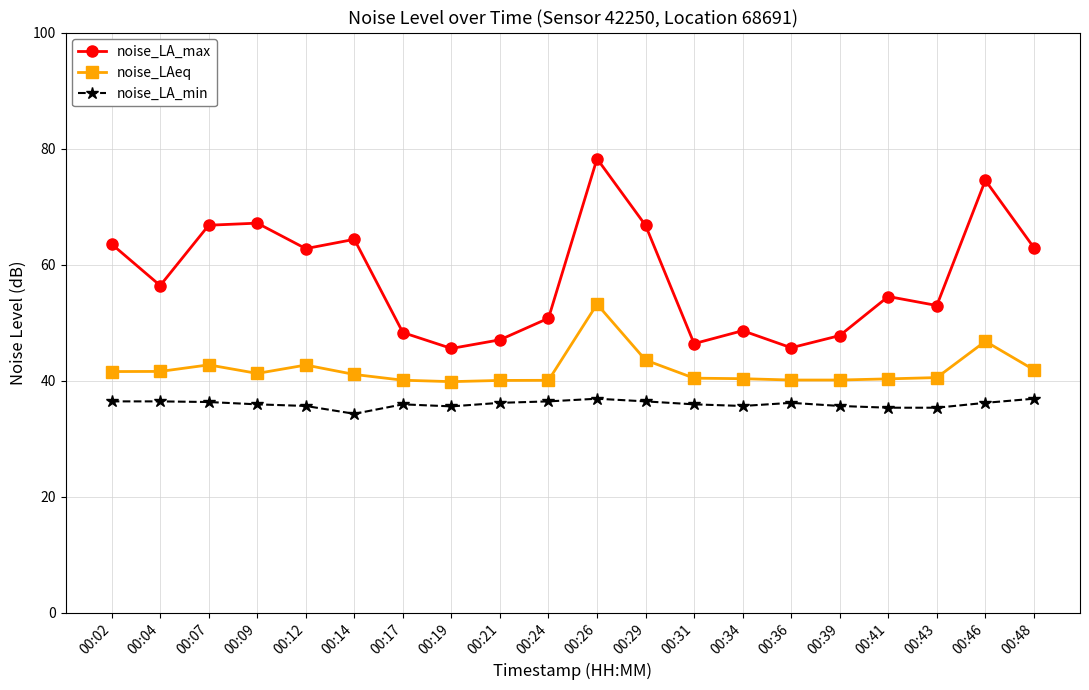

At 00:31, list the series in order from largest to smallest.

noise_LA_max, noise_LAeq, noise_LA_min